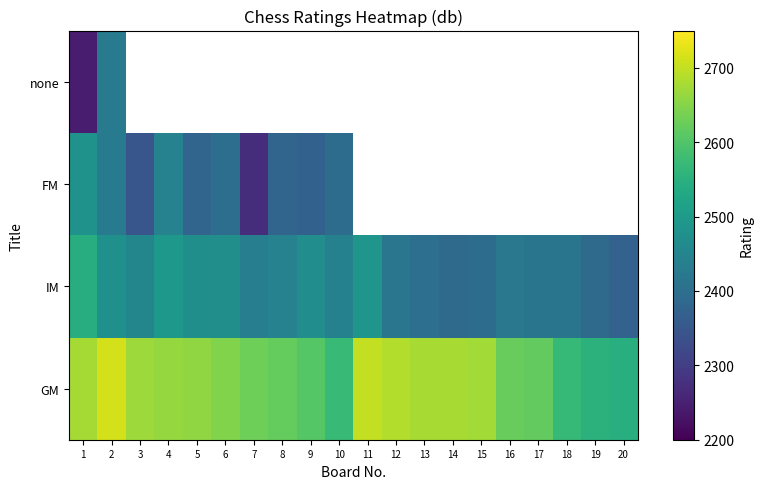

At how many categories does at least one series exceed 2676?

5